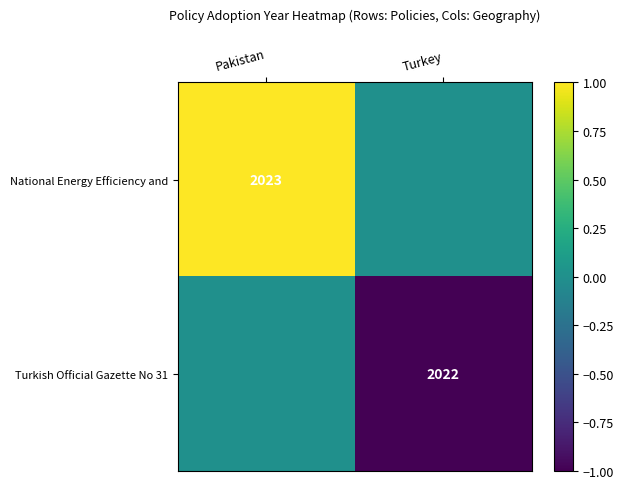

The National Energy Efficiency and series shows 1.5 at Pakistan. True or false?

False